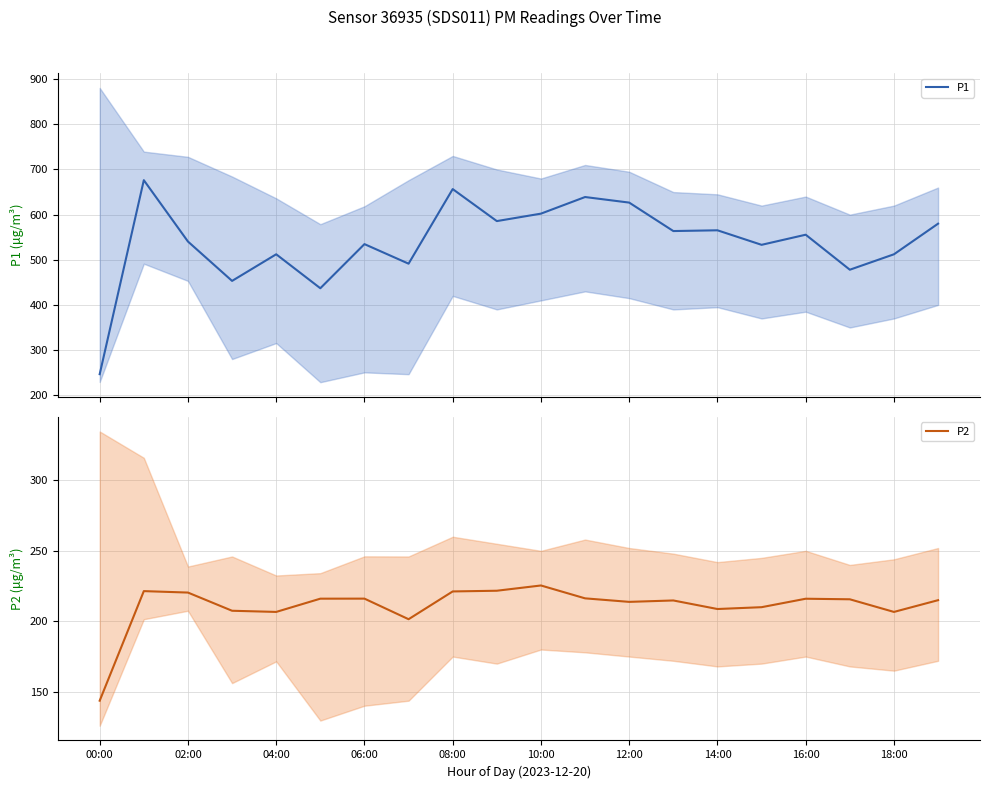

What is the lowest value of the P2 series?

143.7